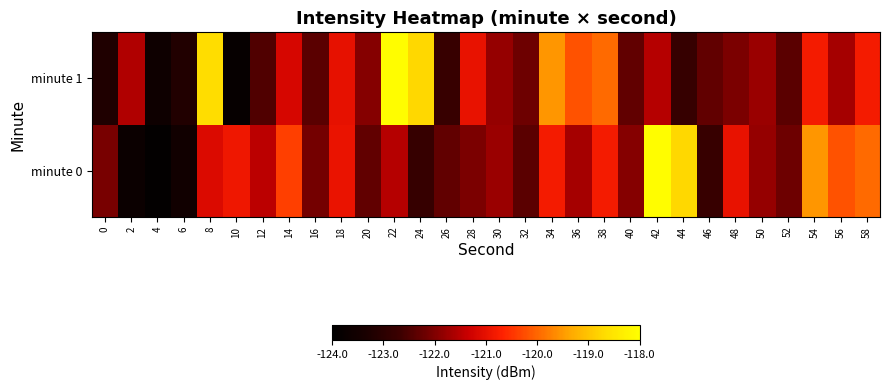

Which label corresponds to the largest value in the chart?

42